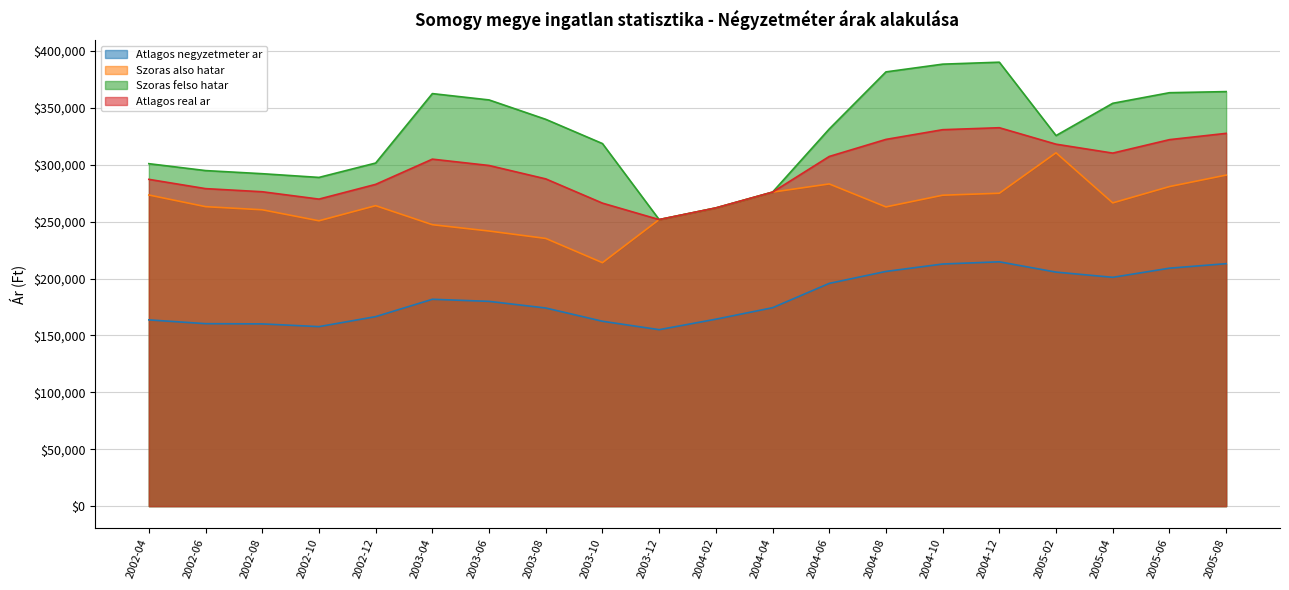

What is the difference between the Atlagos negyzetmeter ar values at 2003-10 and 2004-08?

43796